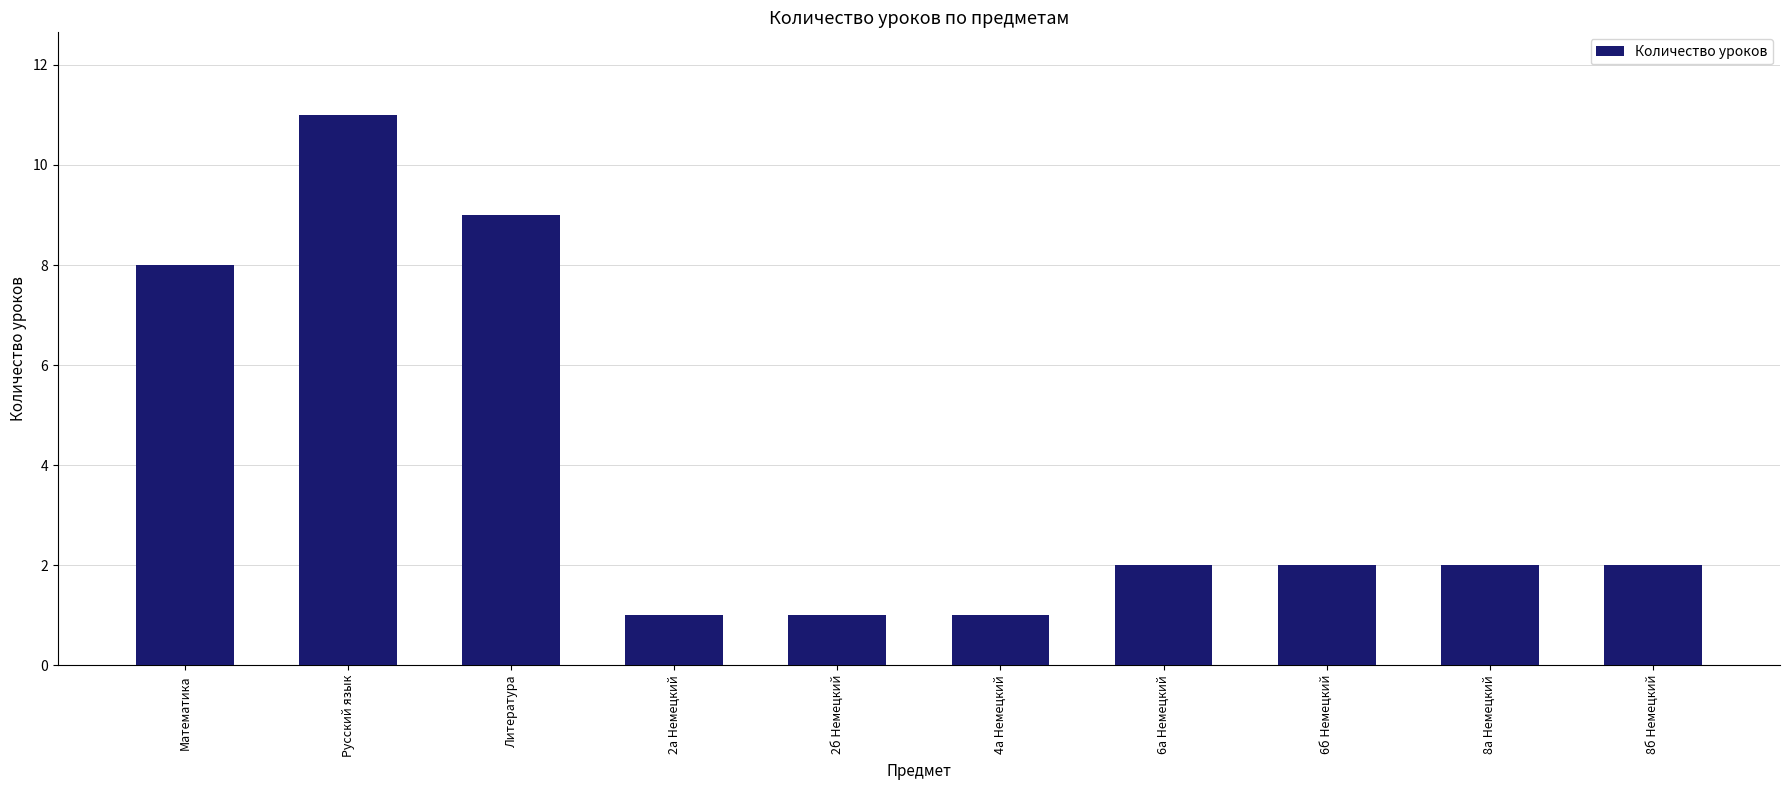

Are the bars grouped side by side (vs. stacked)?

No